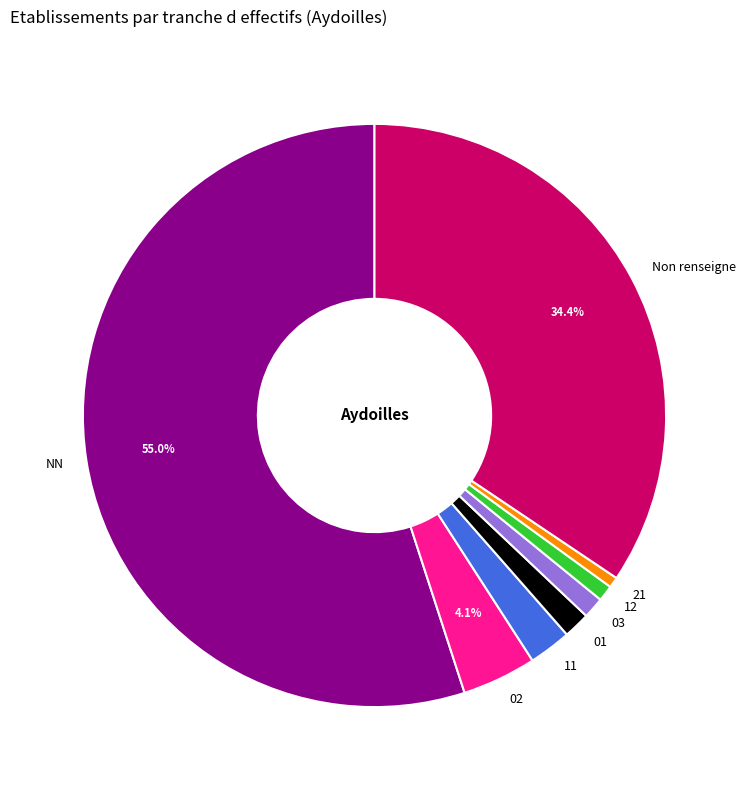

To the nearest percent, what is the difference between the largest and smallest slice percentages?

54%